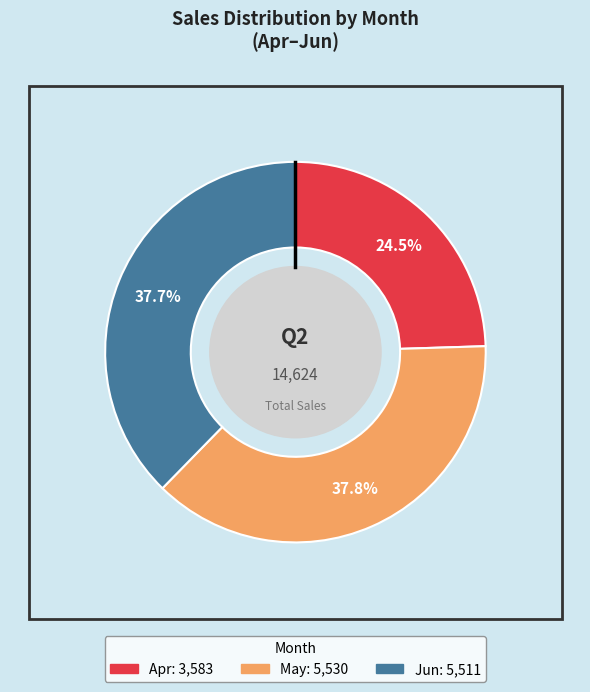

Does any single category account for the majority?

No